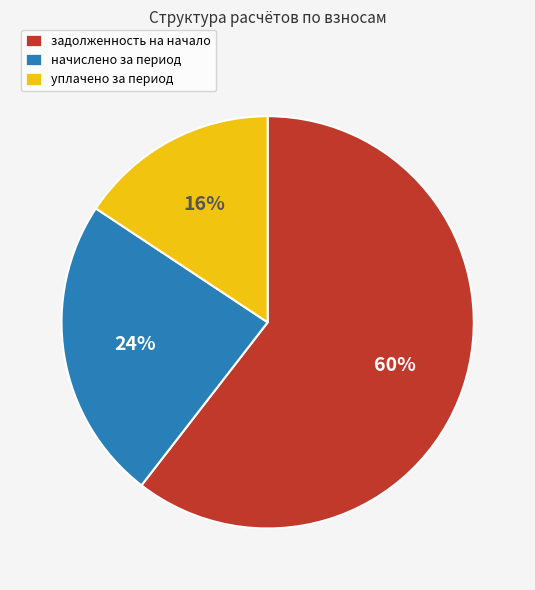

Do задолженность на начало and уплачено за период together represent more than half of the pie?

Yes